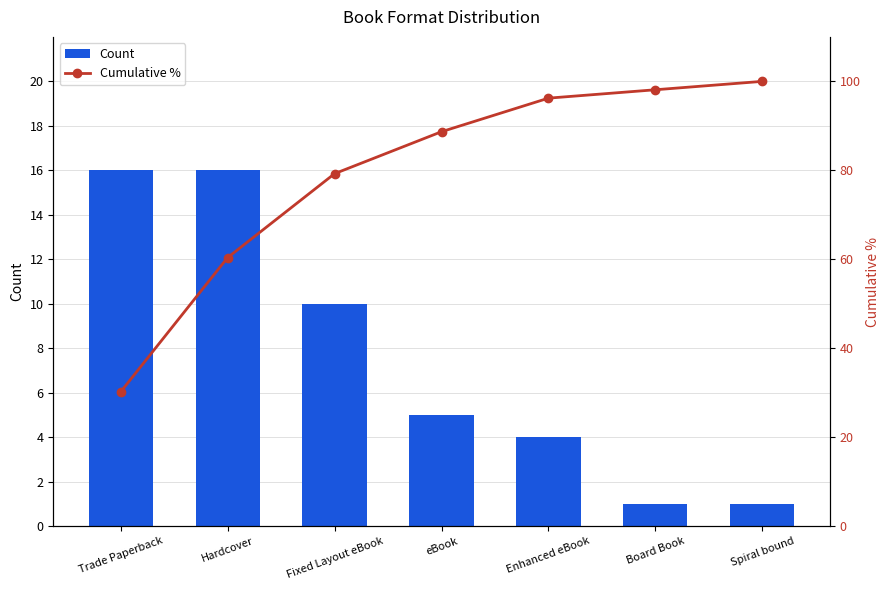

Which has a higher value, Fixed Layout eBook or Spiral bound?

Fixed Layout eBook